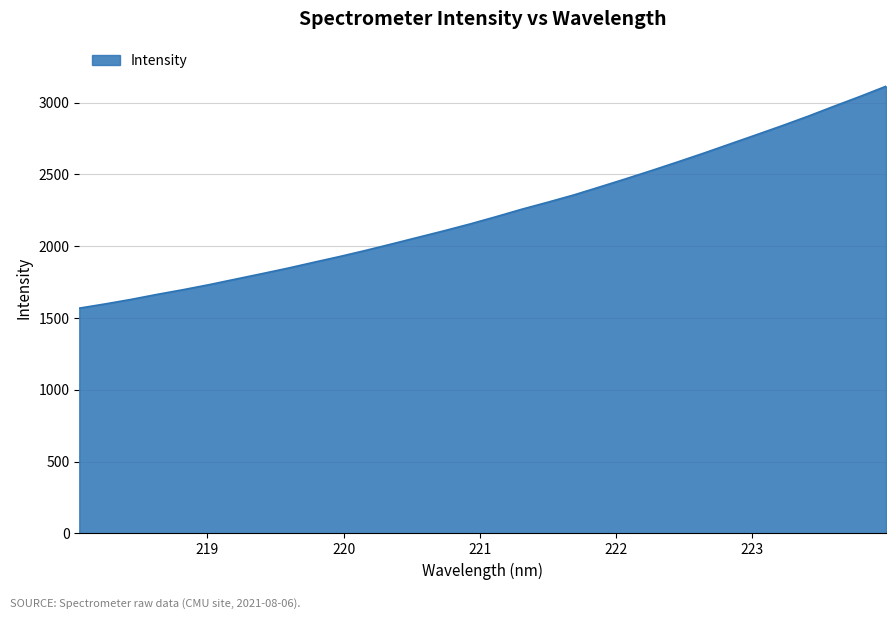

What is the greatest value displayed?

3113.1